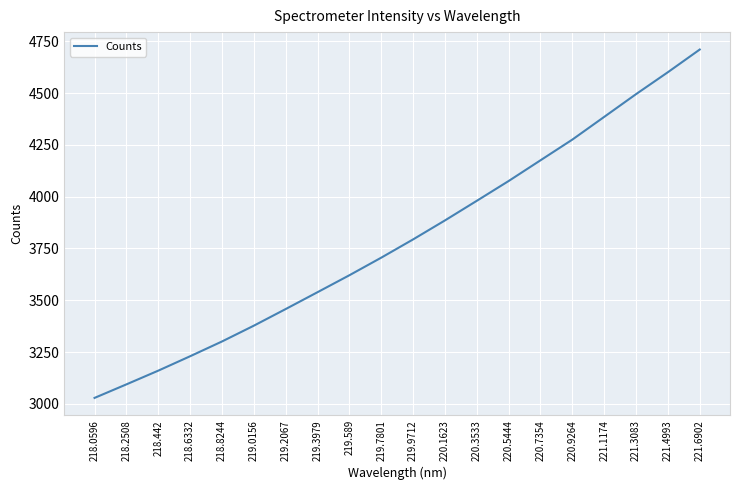

What is the difference between the second highest and minimum values?

1573.0